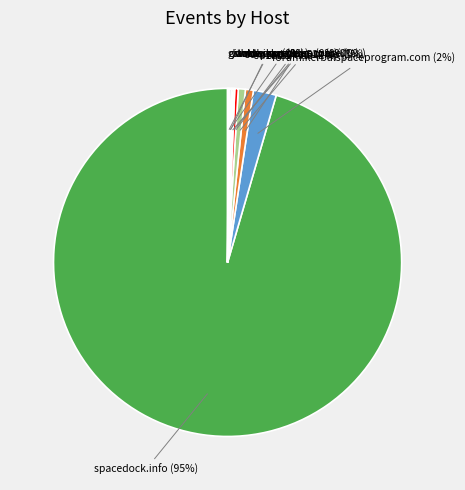

To the nearest percent, what is the average slice percentage?

10%